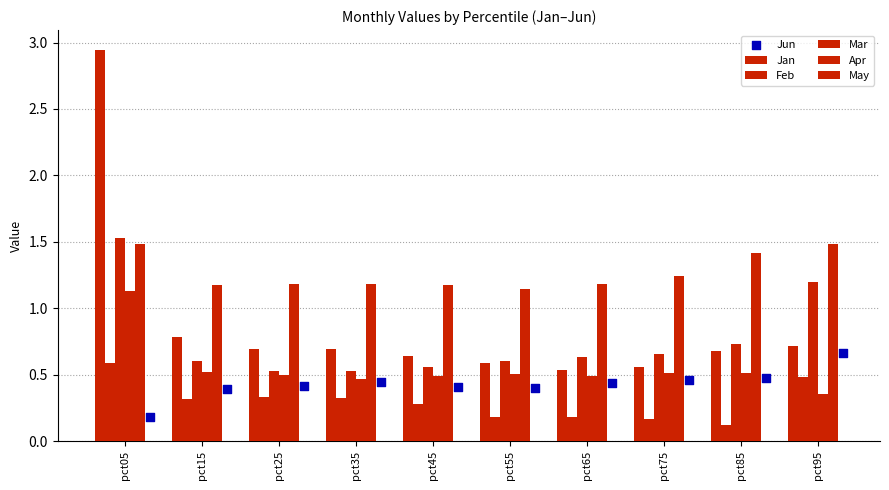

What are all the series names shown in the legend?

Jan, Feb, Mar, Apr, May, Jun